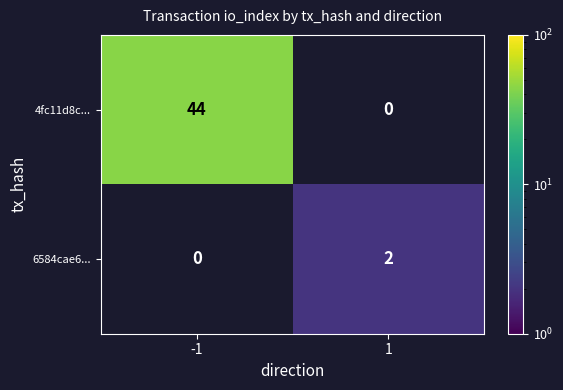

The 4fc11d8c... series shows 17 at -1. True or false?

False